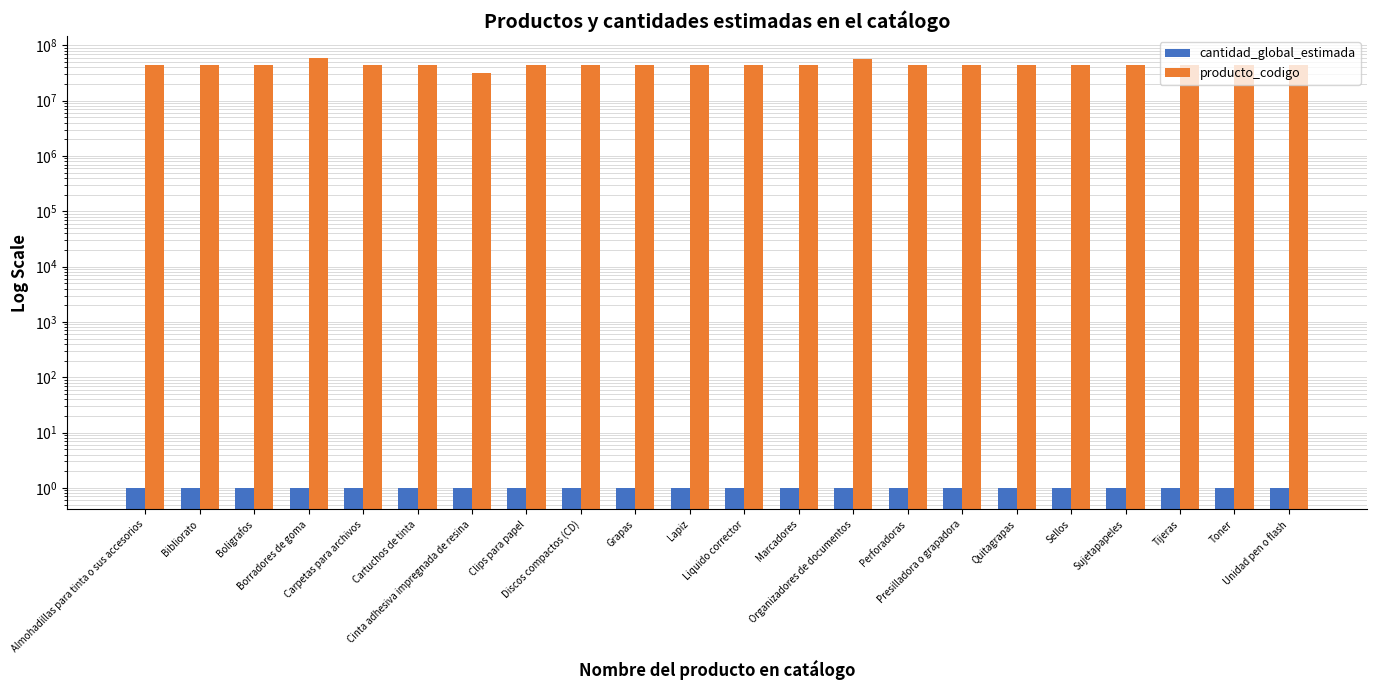

What is the label of the 6th bar from the left?

Cartuchos de tinta